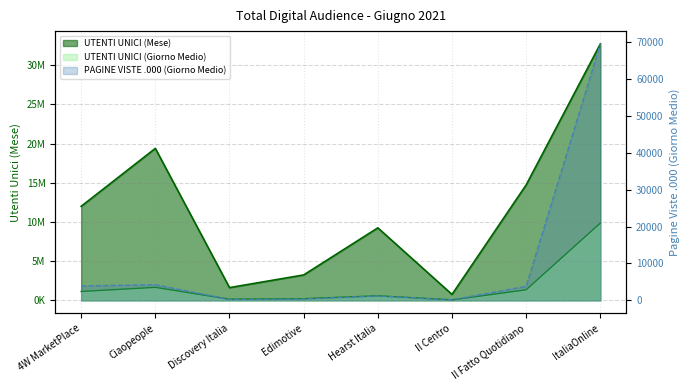

What is the difference between the maximum and minimum values in the UTENTI UNICI (Giorno Medio) series?

9800203